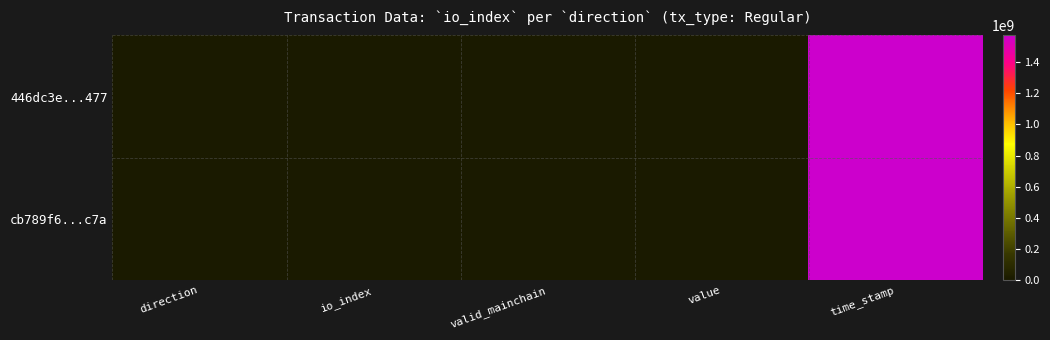

Which series has the largest total across all categories?

446dc3e...477